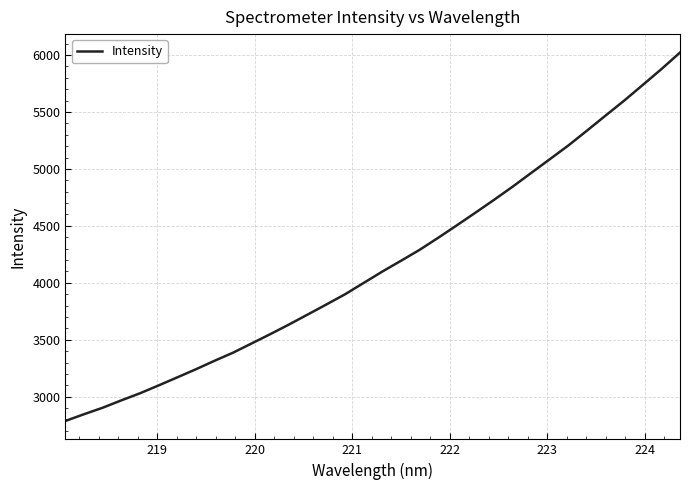

What is the minimum value shown in the chart?

2786.8